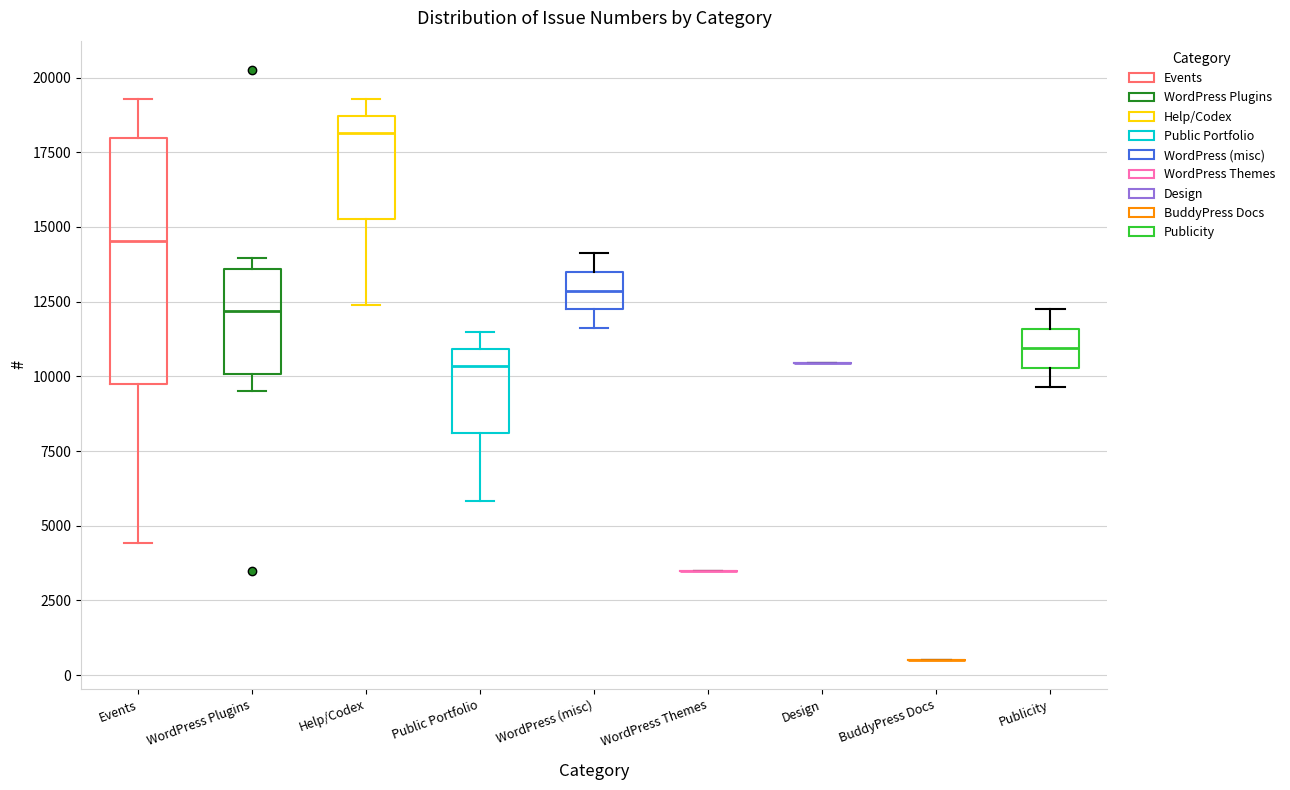

Reading left to right, transcribe this box plot: for each box, give where its median line is, the range the box spans, and where its two whiskers end, as read against the y-axis. The values are not printed on the chart, so give them approximately, as read against the axis.

Events: median 14500, box 10000 to 18000, whiskers 4500 to 19500
WordPress Plugins: median 12000, box 10000 to 13500, whiskers 9500 to 14000
Help/Codex: median 18000, box 15500 to 18500, whiskers 12500 to 19500
Public Portfolio: median 10500, box 8000 to 11000, whiskers 6000 to 11500
WordPress (misc): median 13000, box 12000 to 13500, whiskers 11500 to 14000
WordPress Themes: box collapsed to a line at 3500, whiskers 3500 to 3500
Design: box collapsed to a line at 10500, whiskers 10500 to 10500
BuddyPress Docs: box collapsed to a line at 500, whiskers 500 to 500
Publicity: median 11000, box 10500 to 11500, whiskers 9500 to 12000